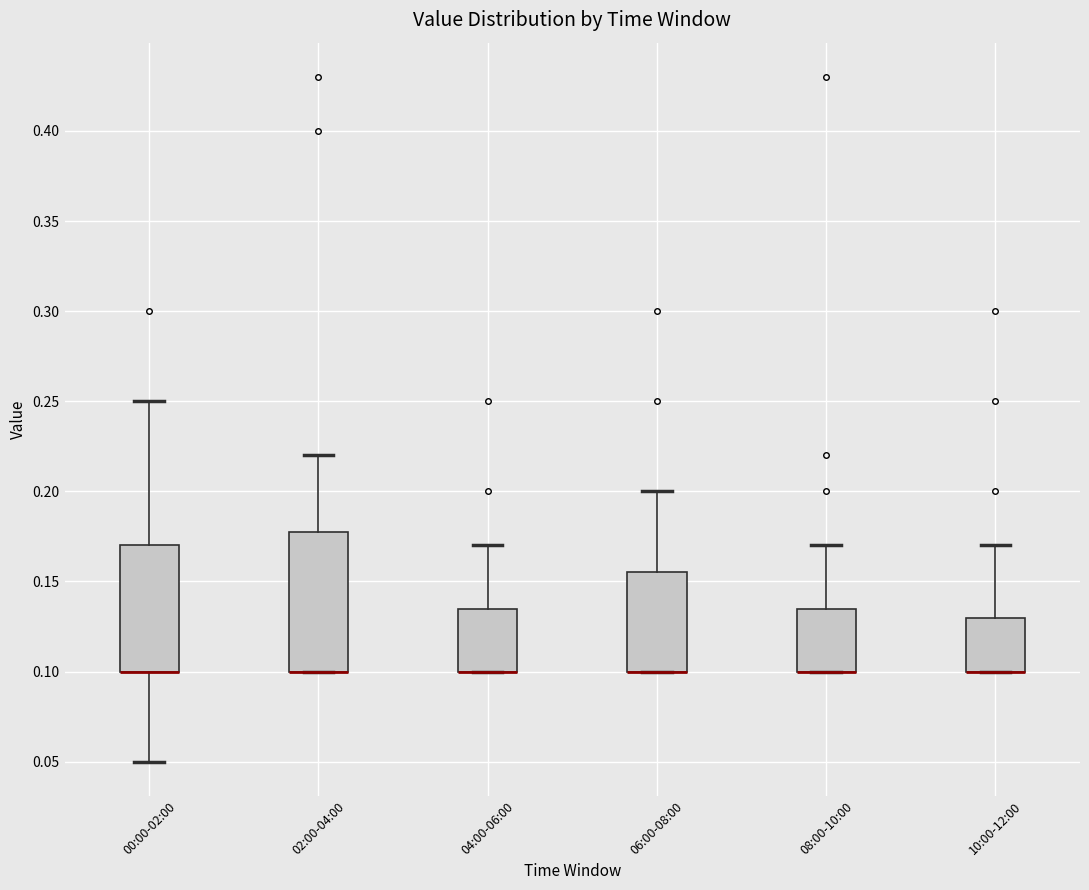

Where is the upper edge of the box for 00:00-02:00 on the y-axis? The values are not printed on the chart, so give them approximately, as read against the axis.

0.170